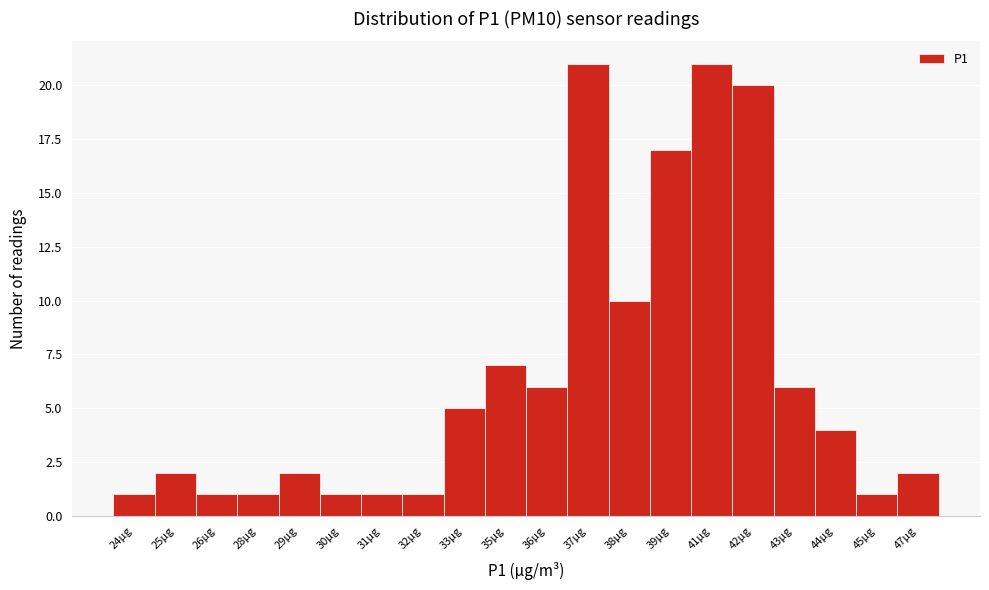

Reading left to right, transcribe all the data shown in this chart.

1	2	1	1	2	1	1	1	5	7	6	21	10	17	21	20	6	4	1	2